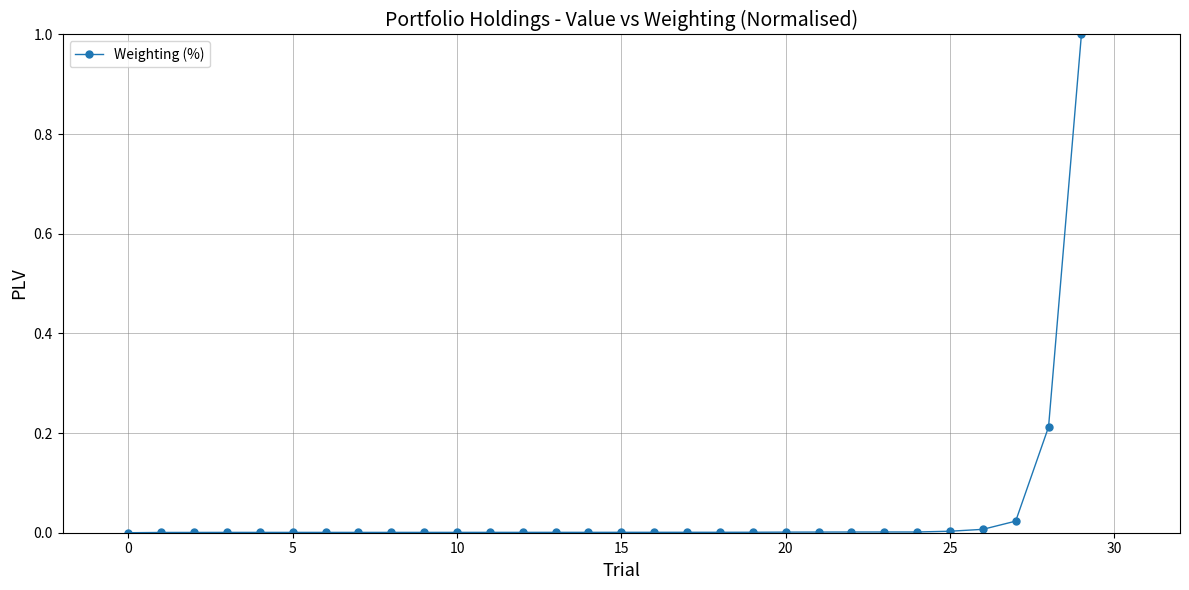

What is the sum of all values?

1.3